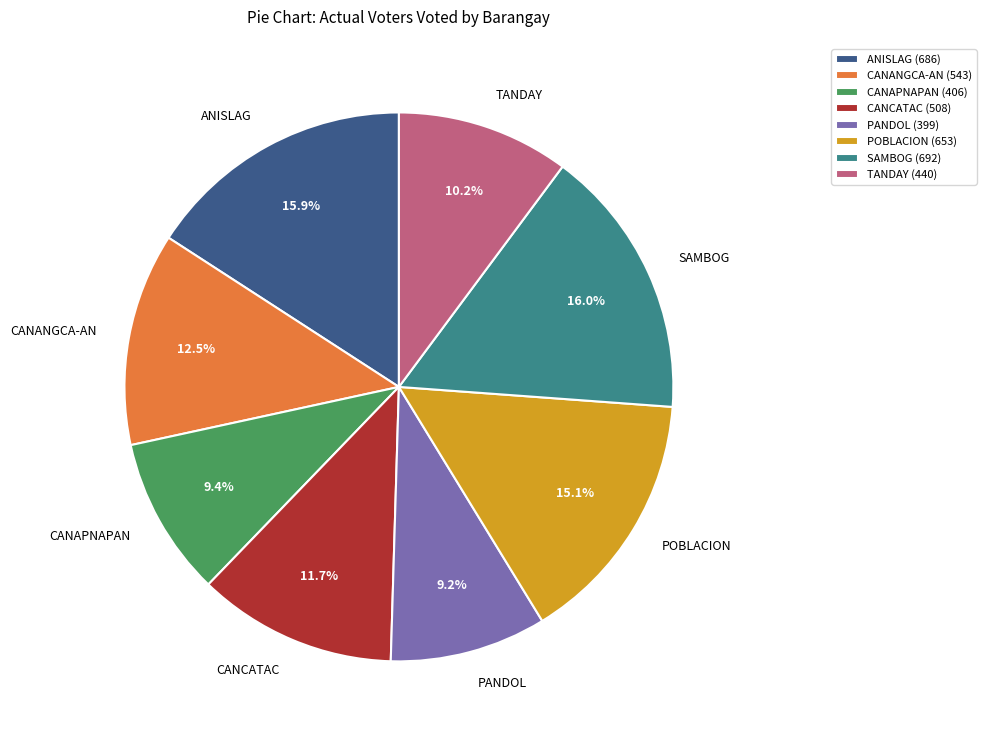

What portion of the pie excludes CANAPNAPAN?

90.6%